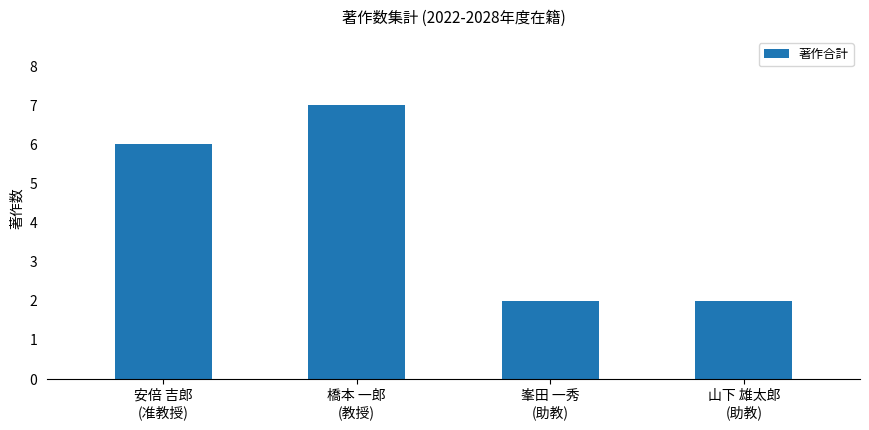

The chart shows a value of 9 at 安倍 吉郎
(准教授). True or false?

False